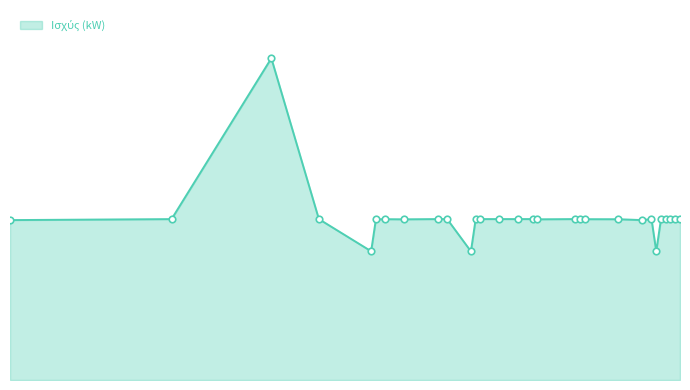

Does the chart have visible grid lines?

No